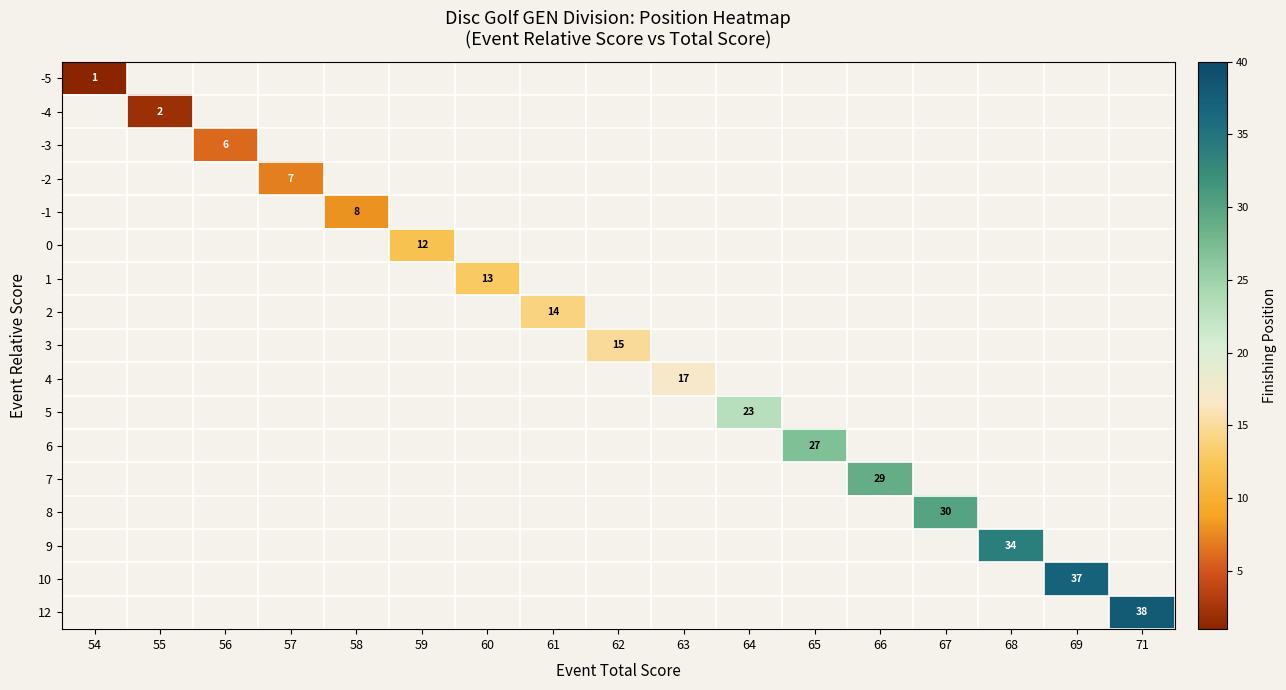

What is the smallest value displayed?

1.0